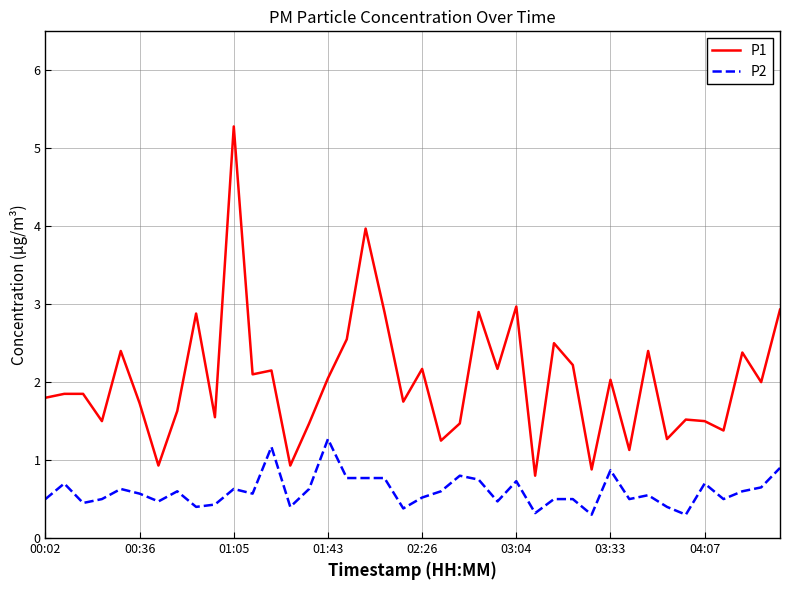

List the series in order of their overall mean, lowest first.

P2, P1